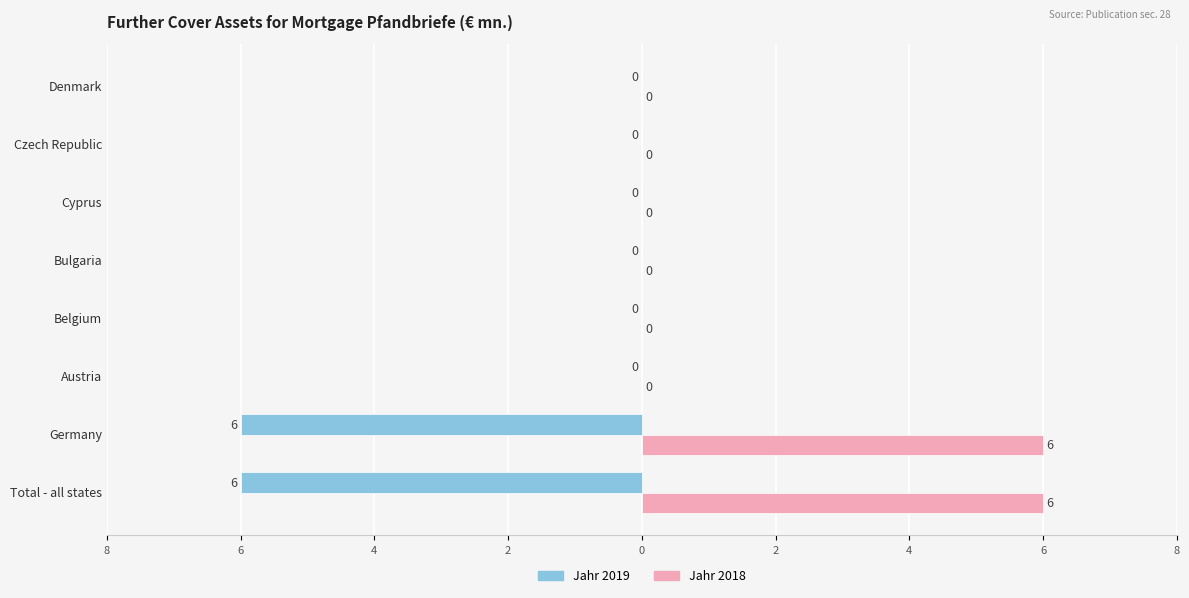

What are all the series names shown in the legend?

Jahr 2019, Jahr 2018